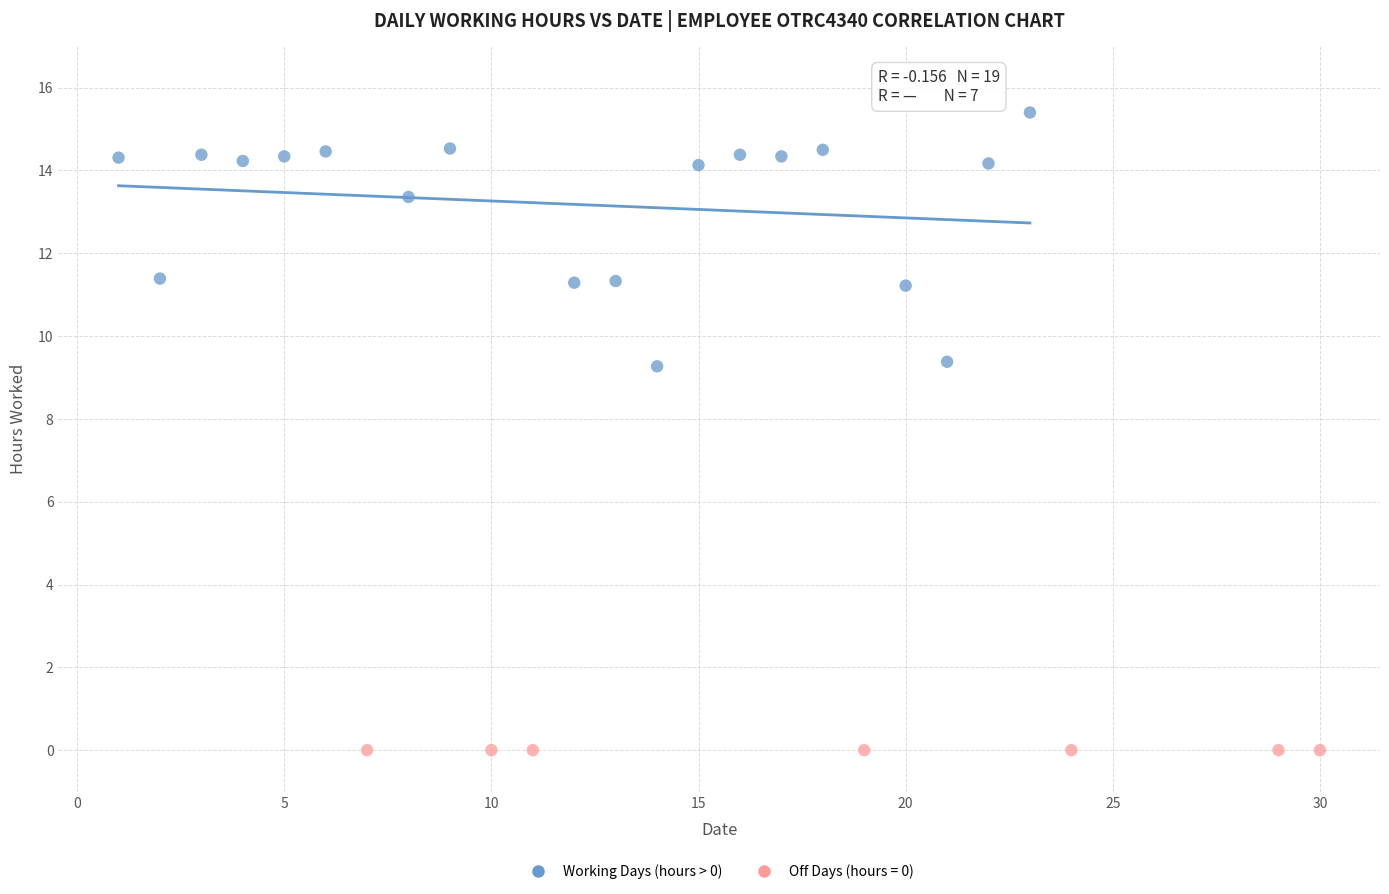

Which series reaches the minimum Y coordinate?

Off Days (hours = 0)